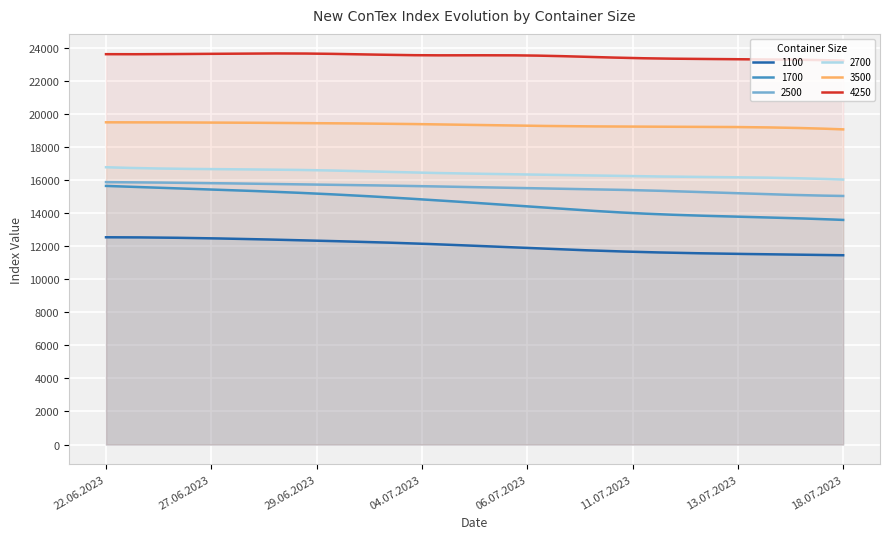

How many lines are shown in the chart?

6